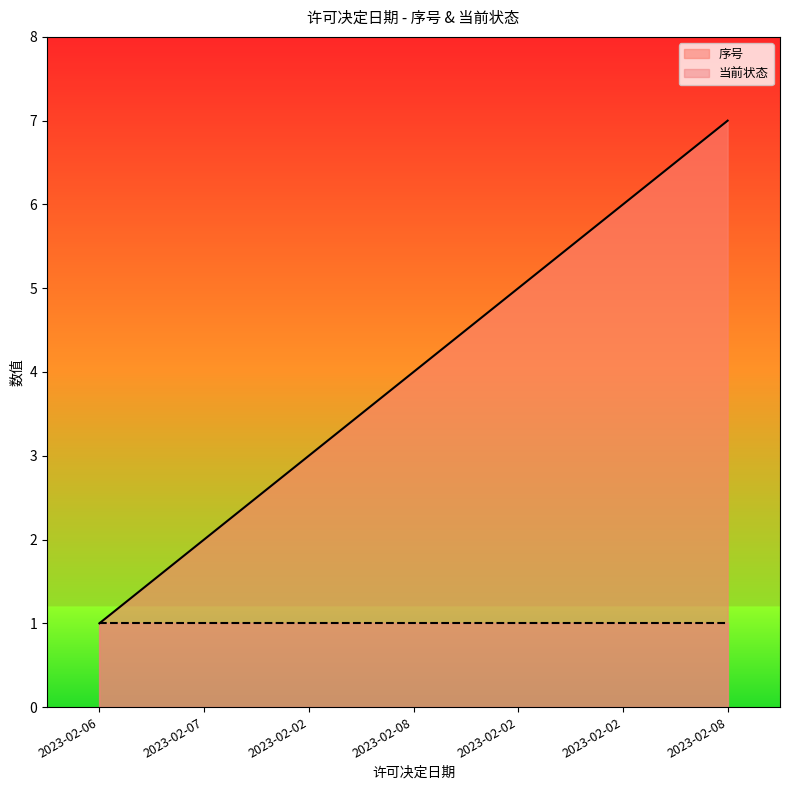

The chart shows a value of 4 at 2023-02-08. True or false?

True